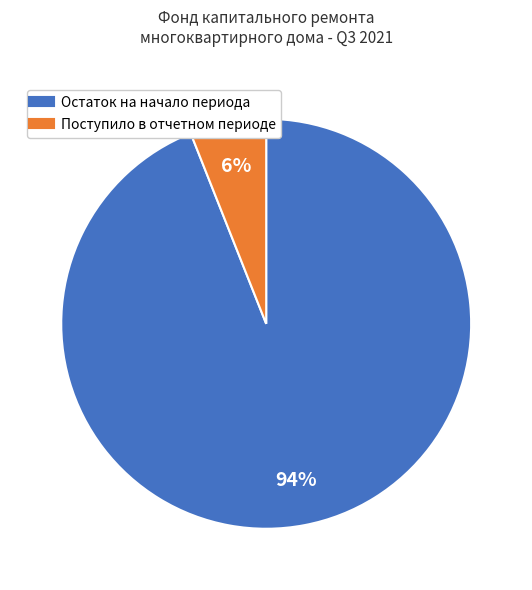

Is there a majority slice in this chart?

Yes